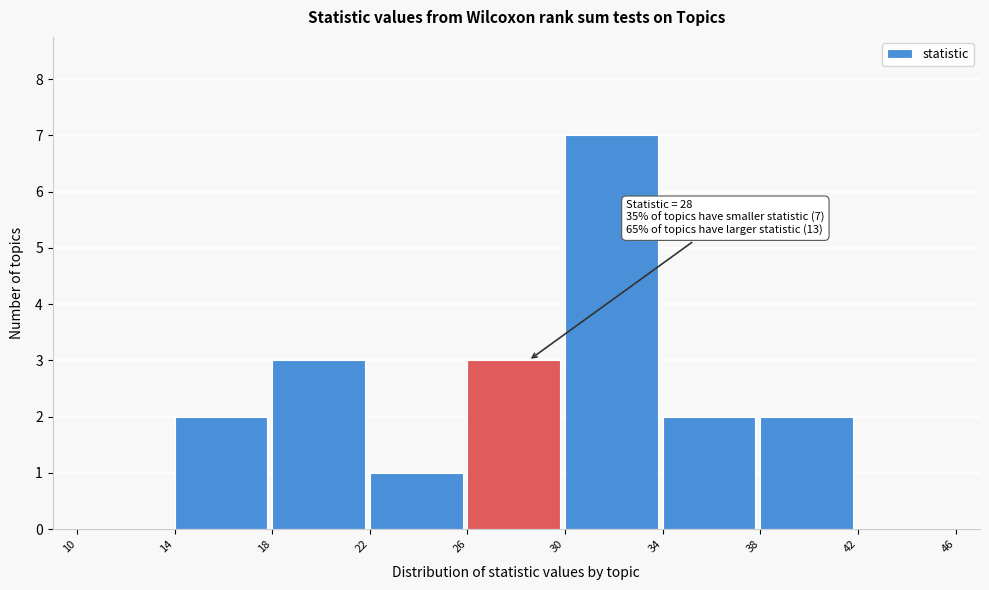

Which range on the x-axis has the tallest bar?

30 to 34